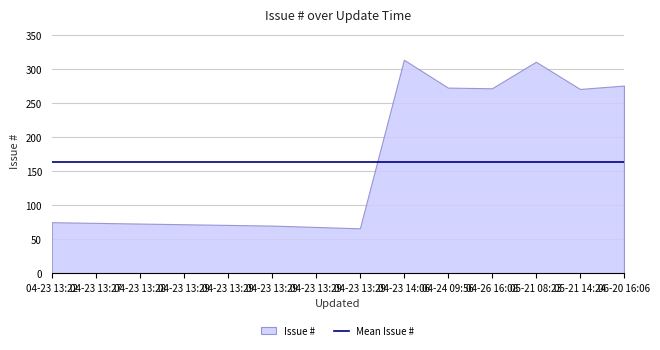

The value at 2012-04-23 13:29 is 105. True or false?

False